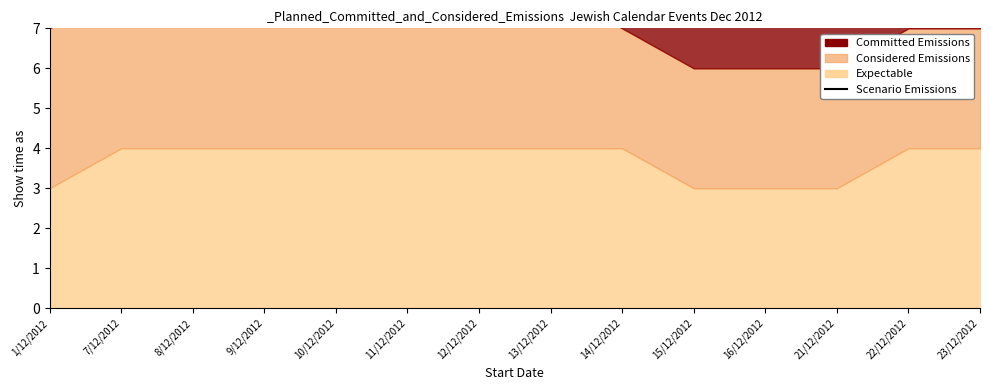

True or false: the data shows 18 at 23/12/2012.

False